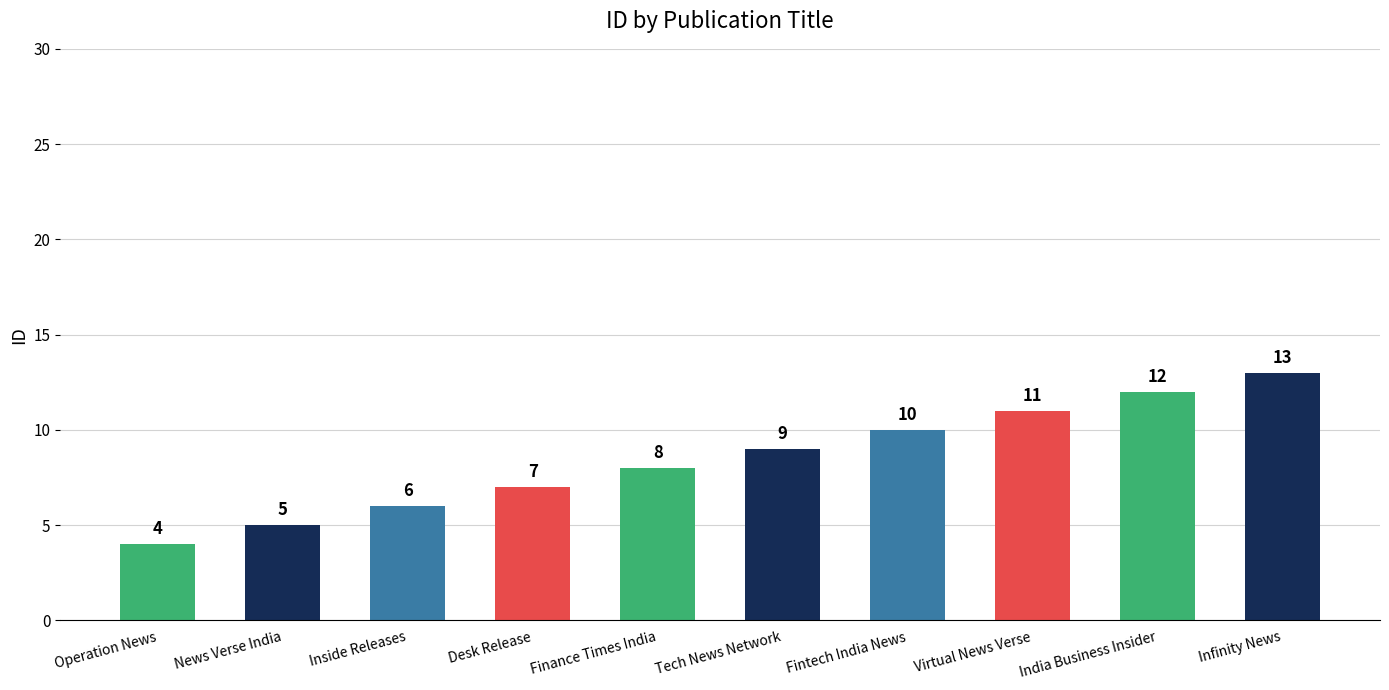

What position from the right is Operation News?

10